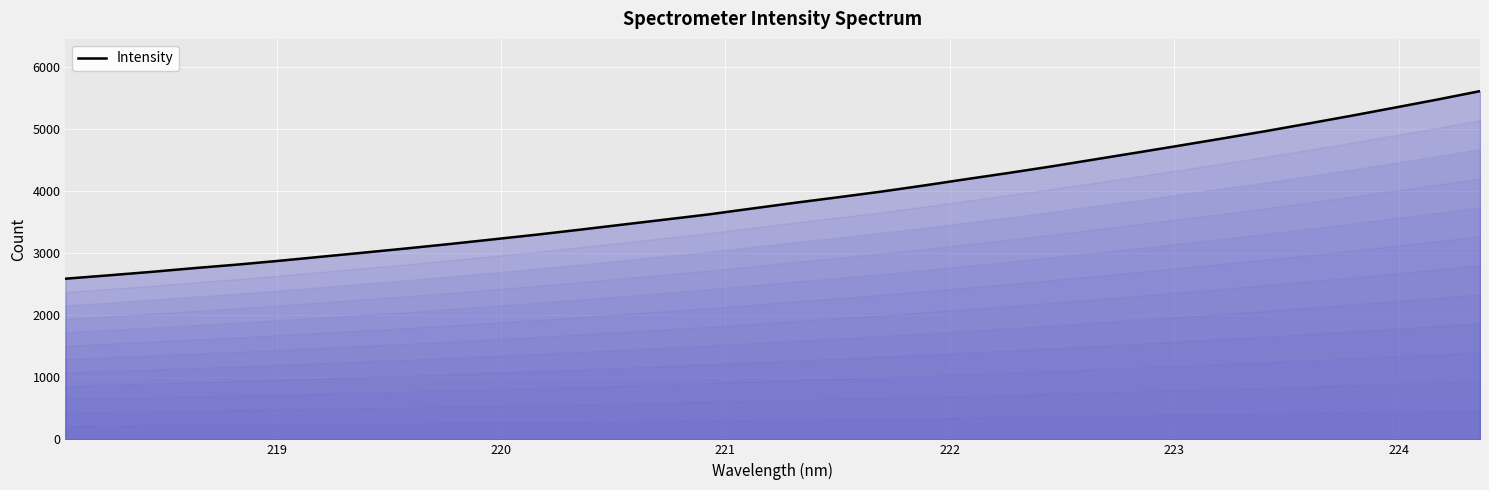

How many lines are shown in the chart?

1